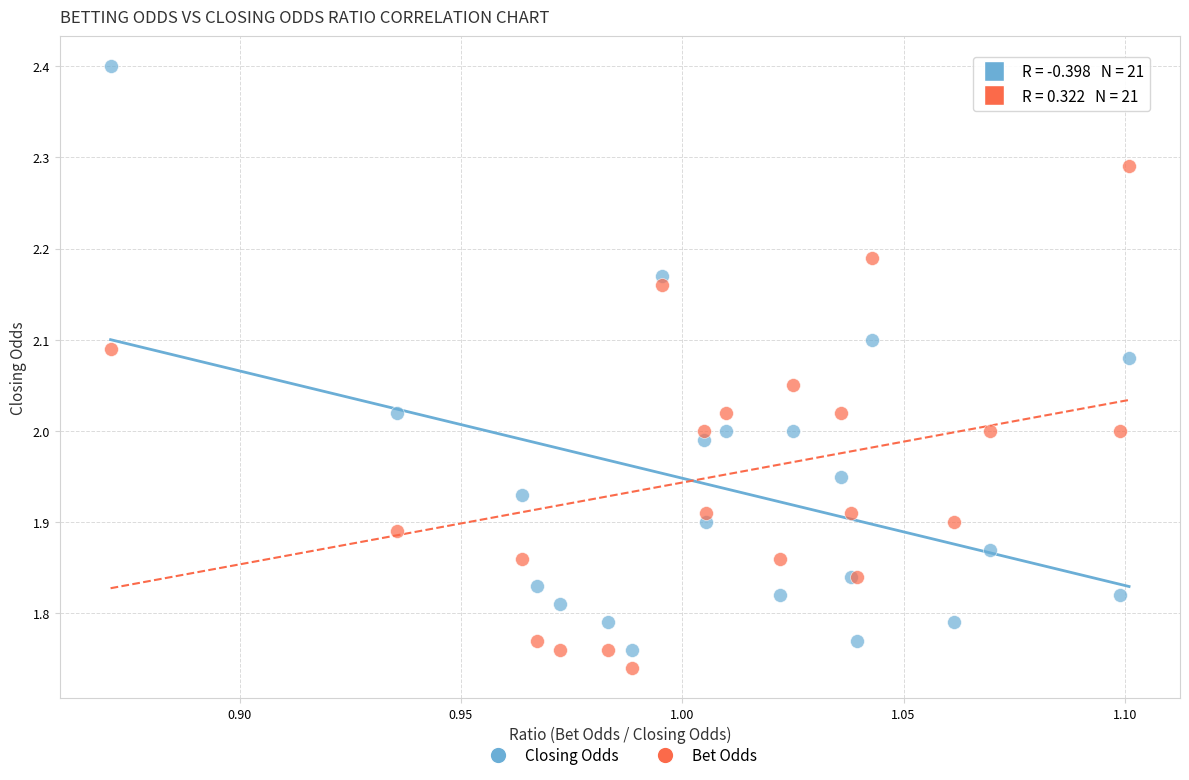

Which series has the widest spread of Y values?

Closing Odds